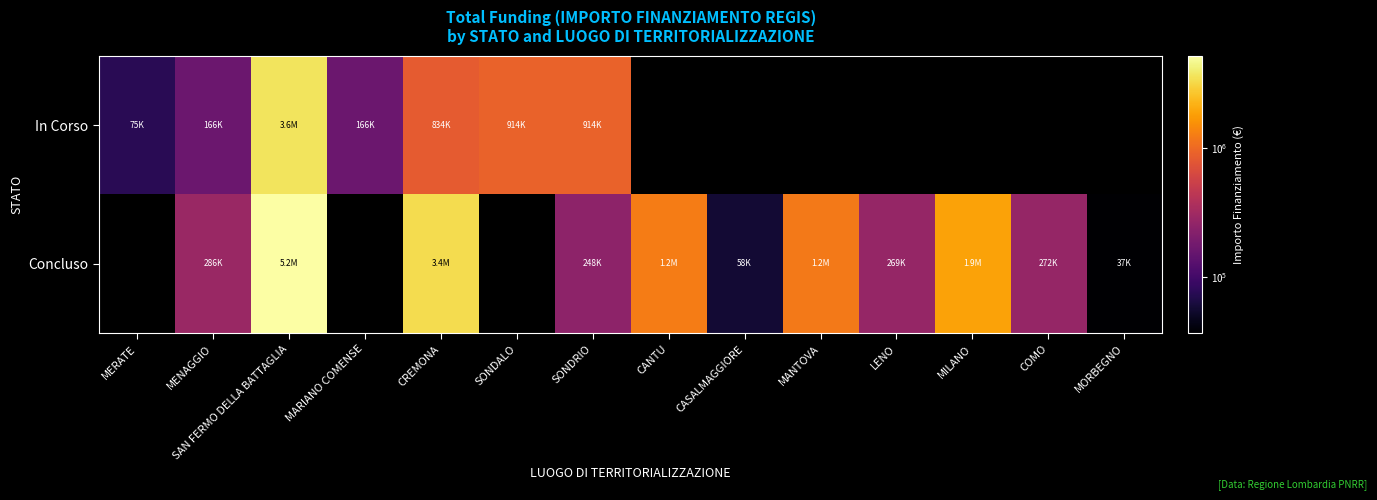

What is the total value across all series at MANTOVA?

1206048.8